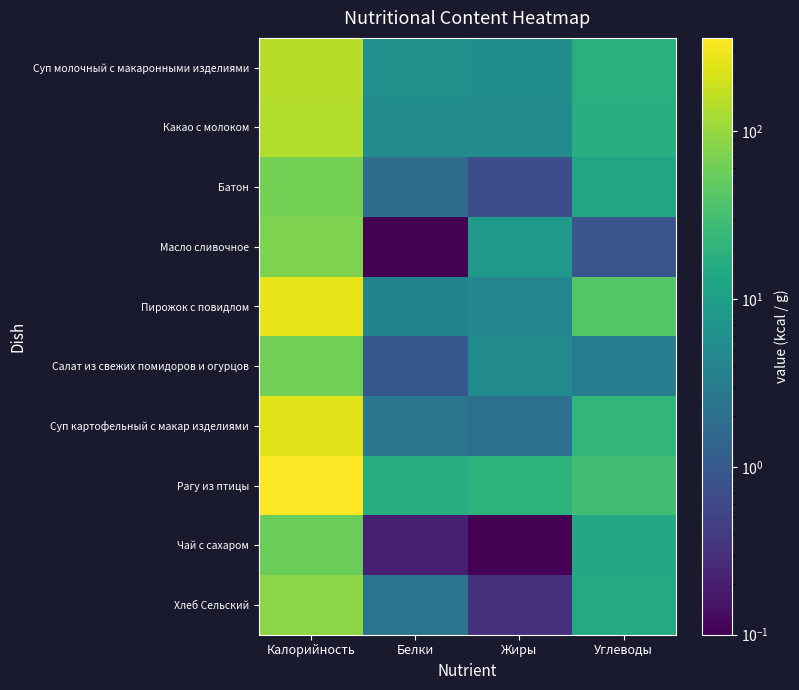

At which category is the sum across all series the highest?

Калорийность